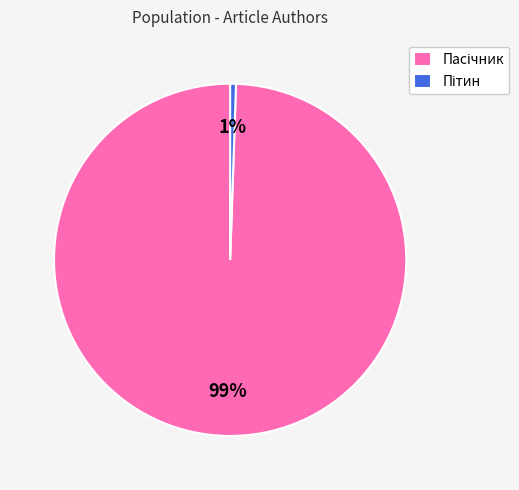

To the nearest percent, what is the average slice percentage?

50%